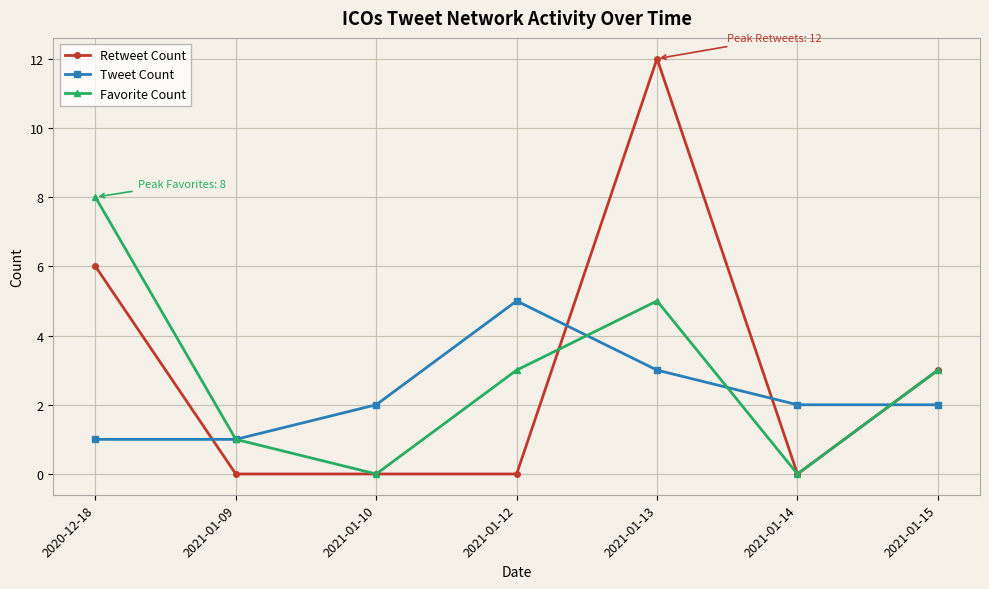

How many data points does each series have?

7